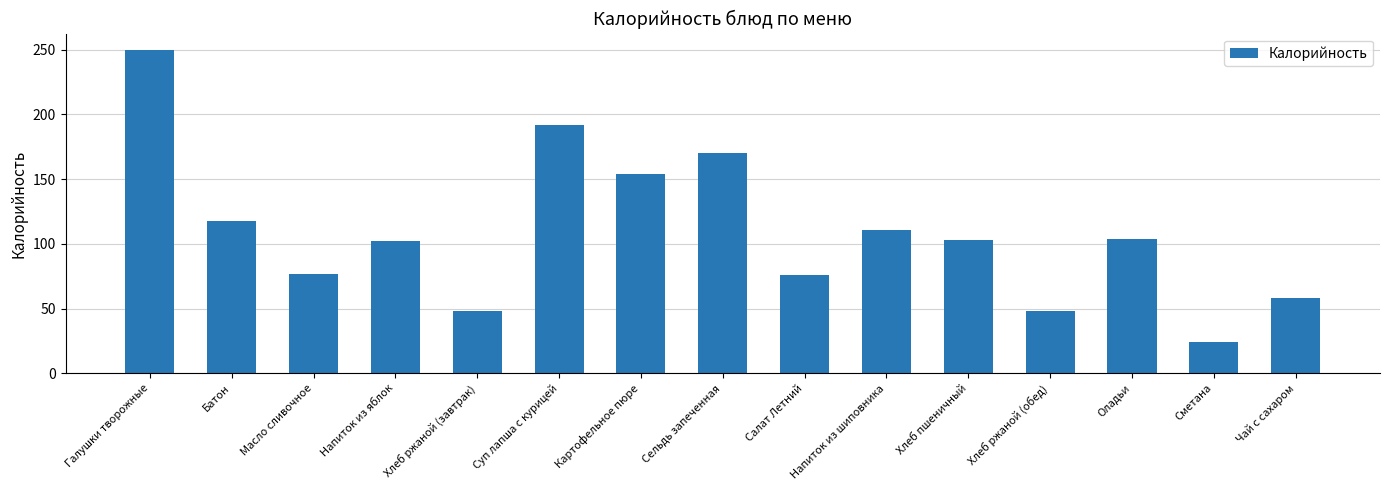

What is the difference between the maximum and minimum values?

226.0